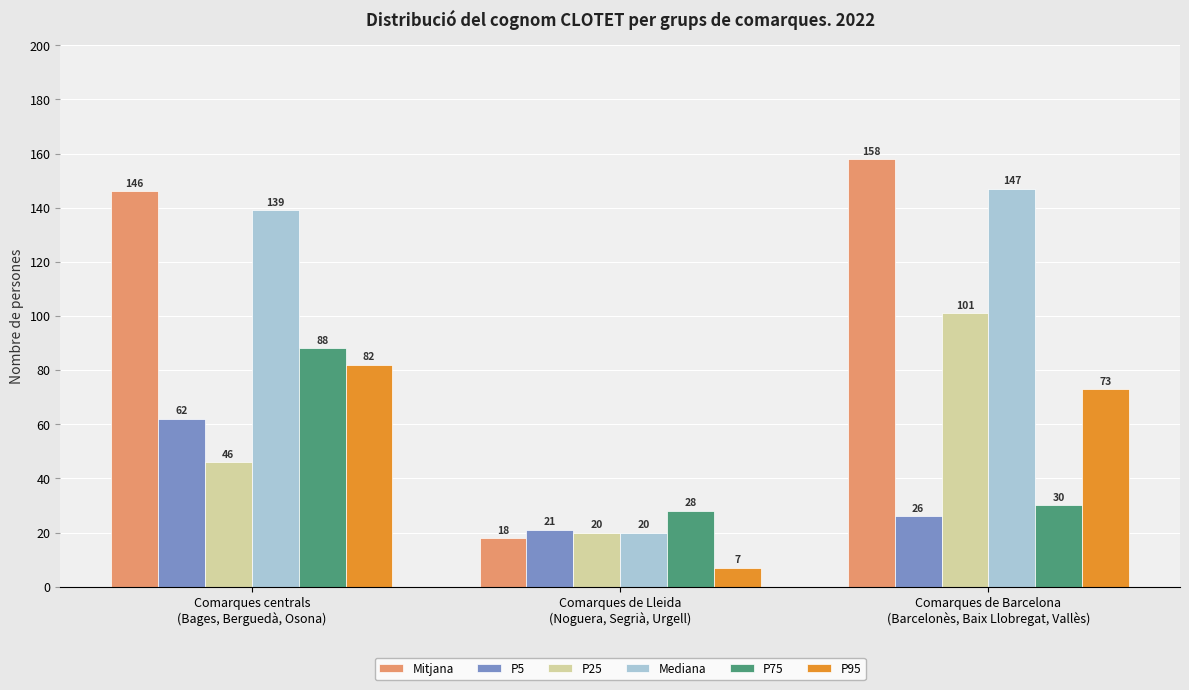

Reading right to left, transcribe all the data shown in this chart.

Mitjana: 158	18	146
P5: 26	21	62
P25: 101	20	46
Mediana: 147	20	139
P75: 30	28	88
P95: 73	7	82